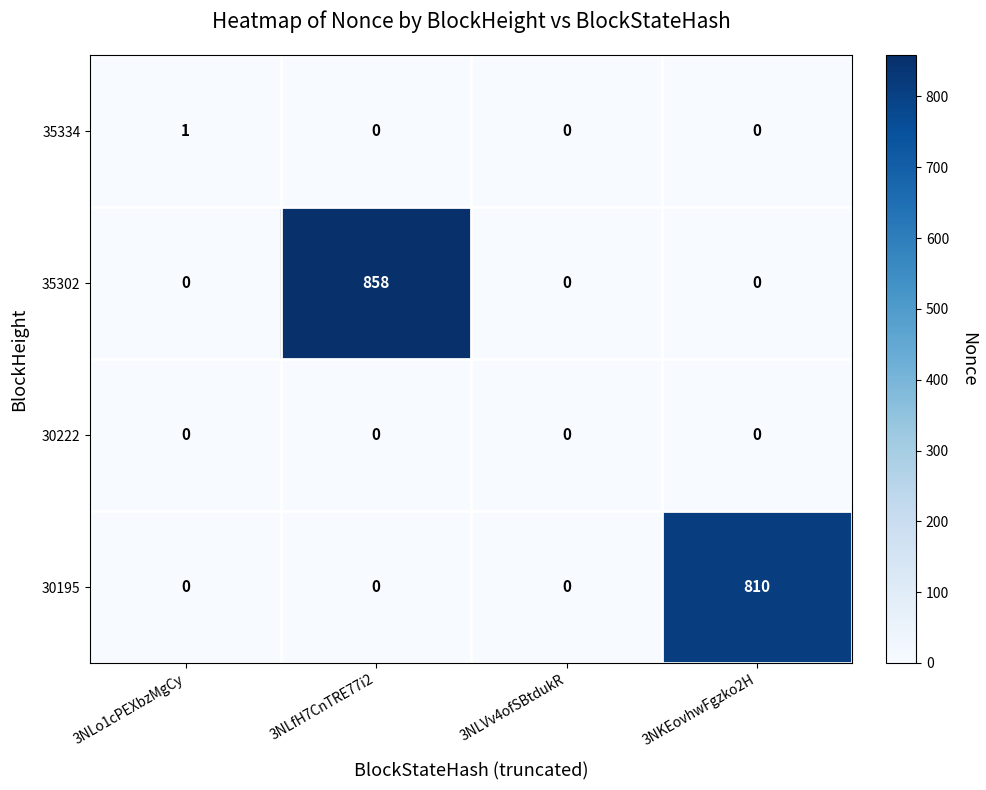

At how many categories does at least one series exceed 411?

2